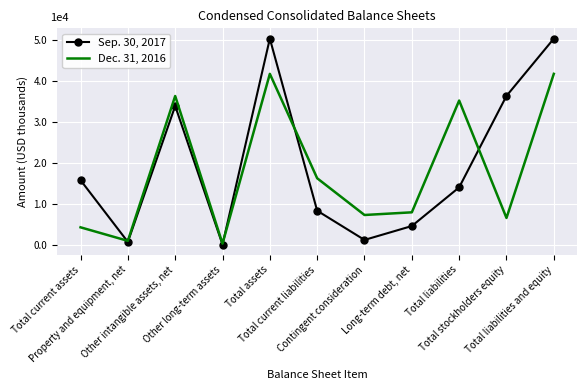

What is the sum of the Dec. 31, 2016 values at Other intangible assets, net and Total current liabilities?

52599